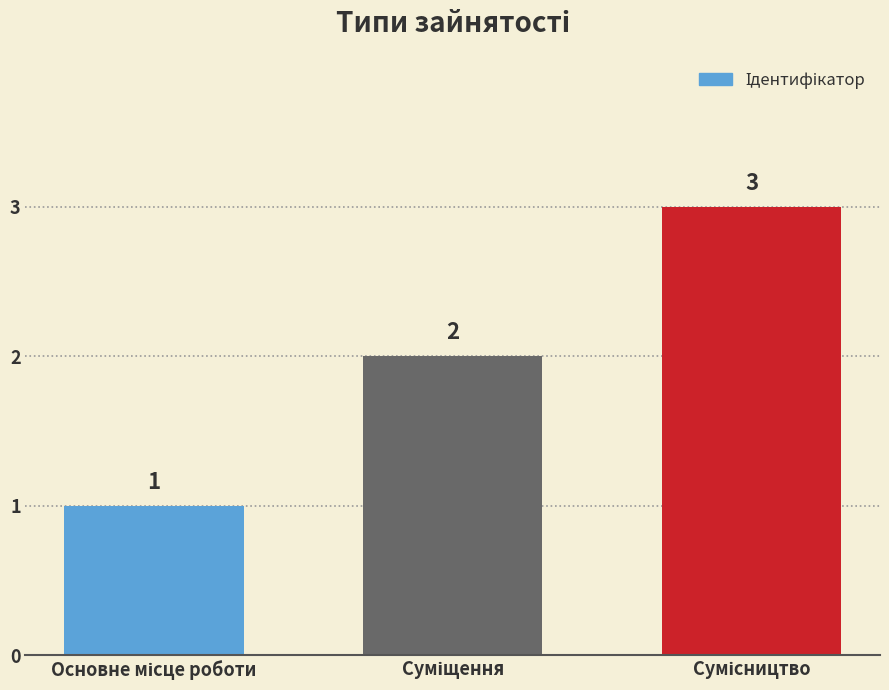

What is the maximum value shown in the chart?

3